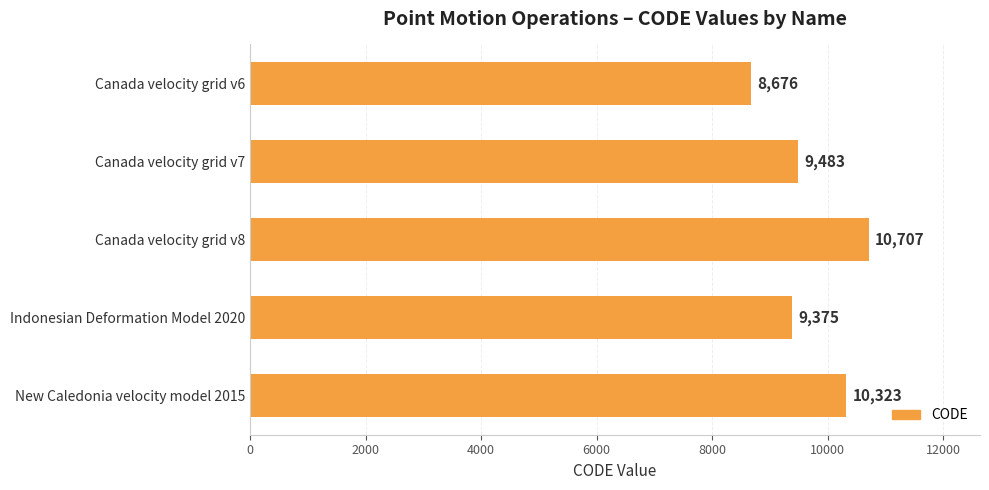

How many bars are there in total?

5